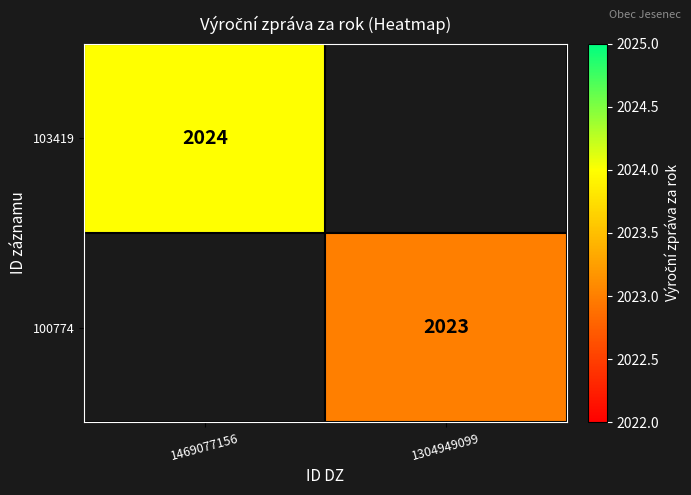

True or false: 103419 has a value of 2024 at 1469077156.

True